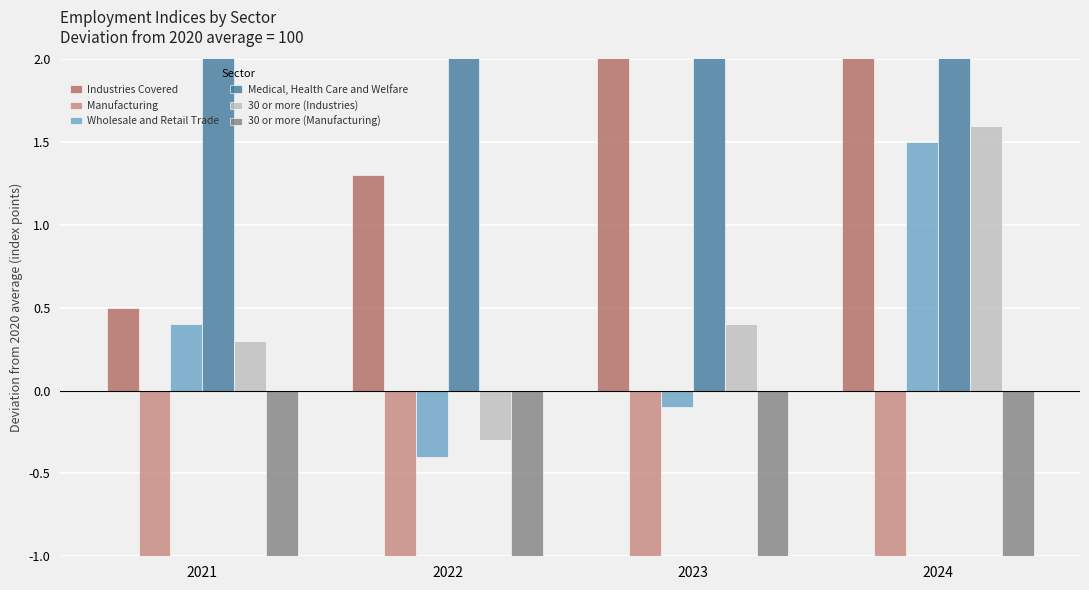

What is the value of the Manufacturing bar at the 1st from the left?

-1.1